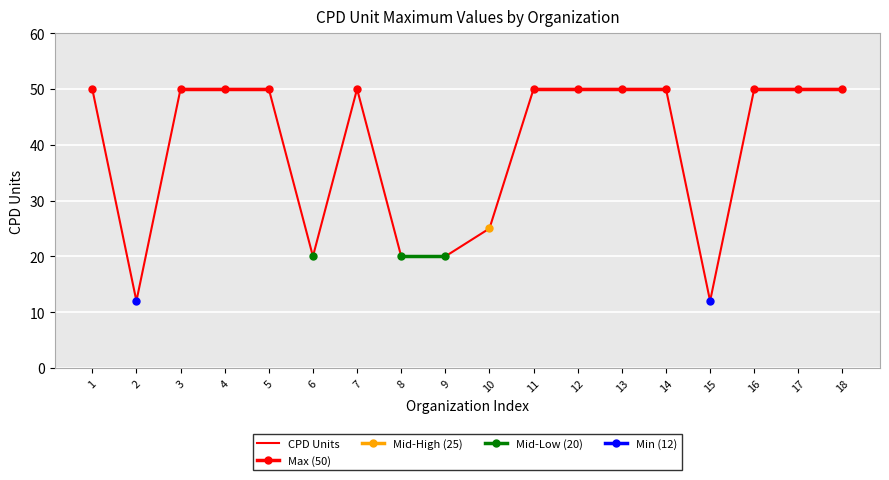

At 4, list the series in order from largest to smallest.

CPD Units, Max (50), Mid-High (25), Mid-Low (20), Min (12)